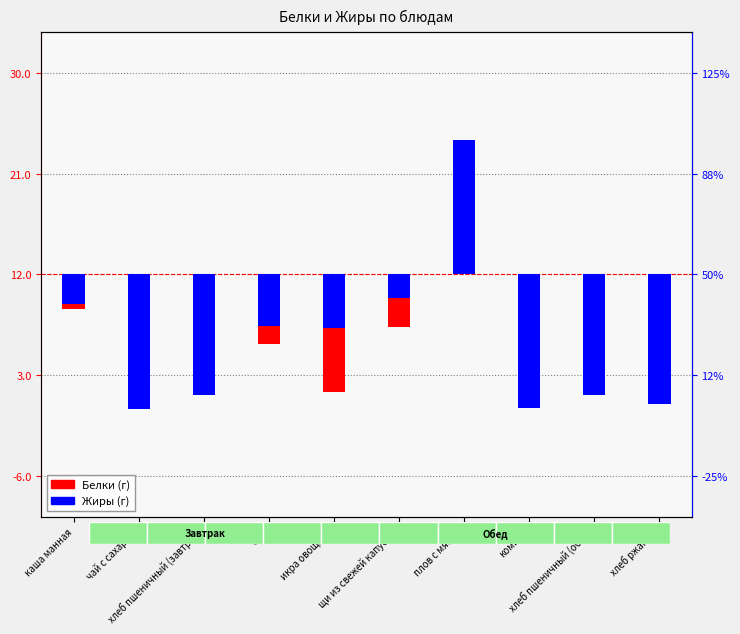

Between сыр and компот, which series saw the biggest shift?

Жиры